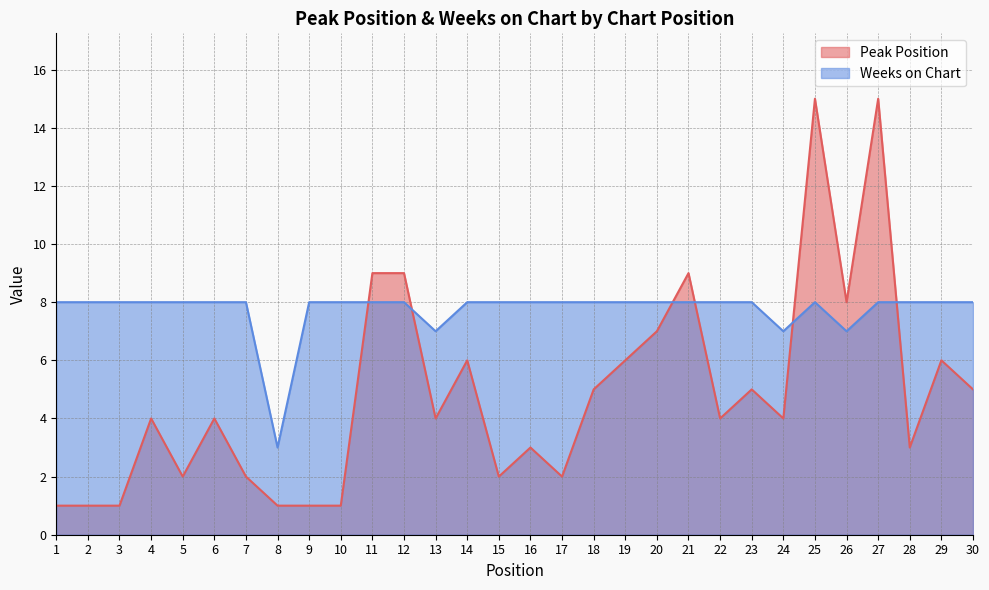

True or false: Peak Position has more than 2 points higher than both neighbors.

True